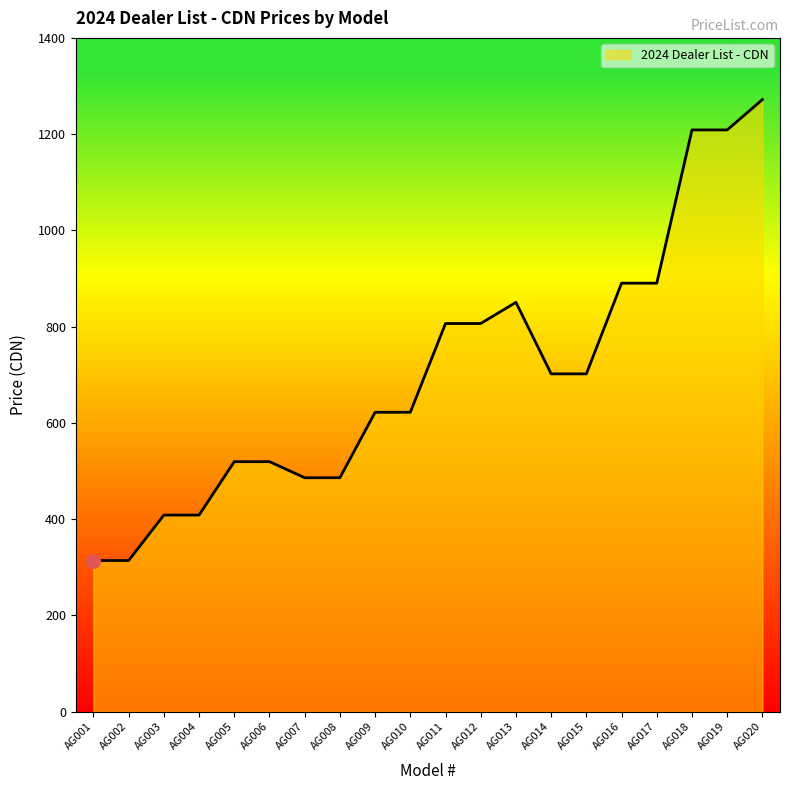

What is the change in value from AG005 to AG012?

+287.0